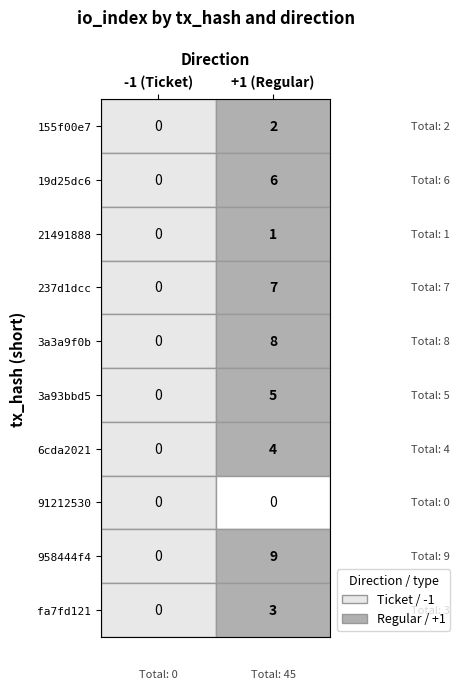

Count the number of data series in this chart.

10